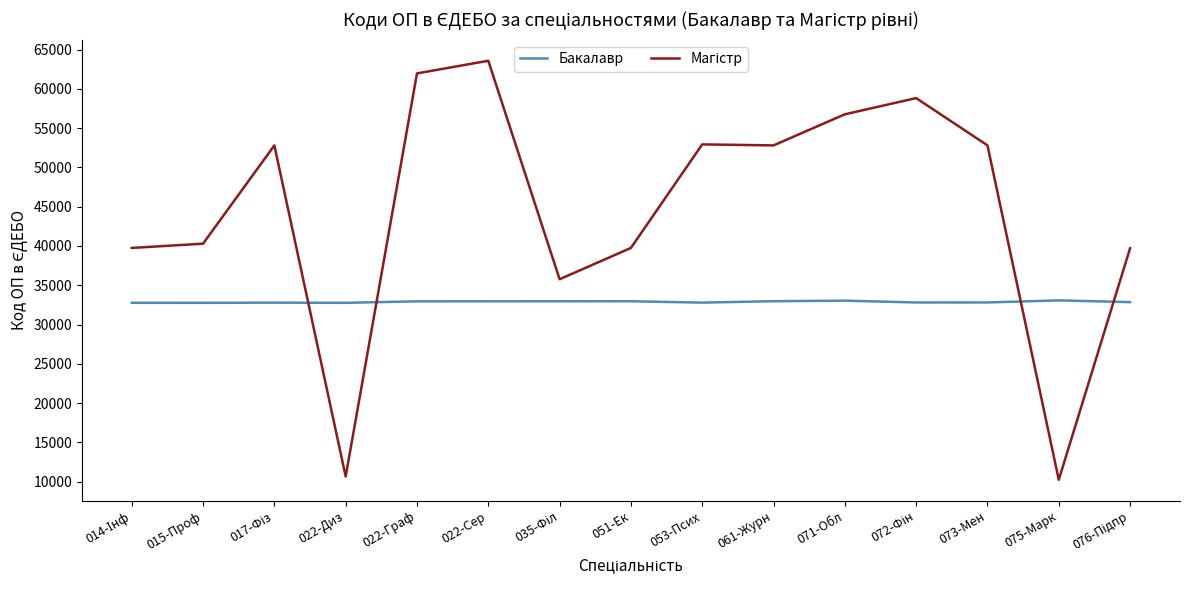

What is the spread (max minus min) of values at 071-Обл?

23729